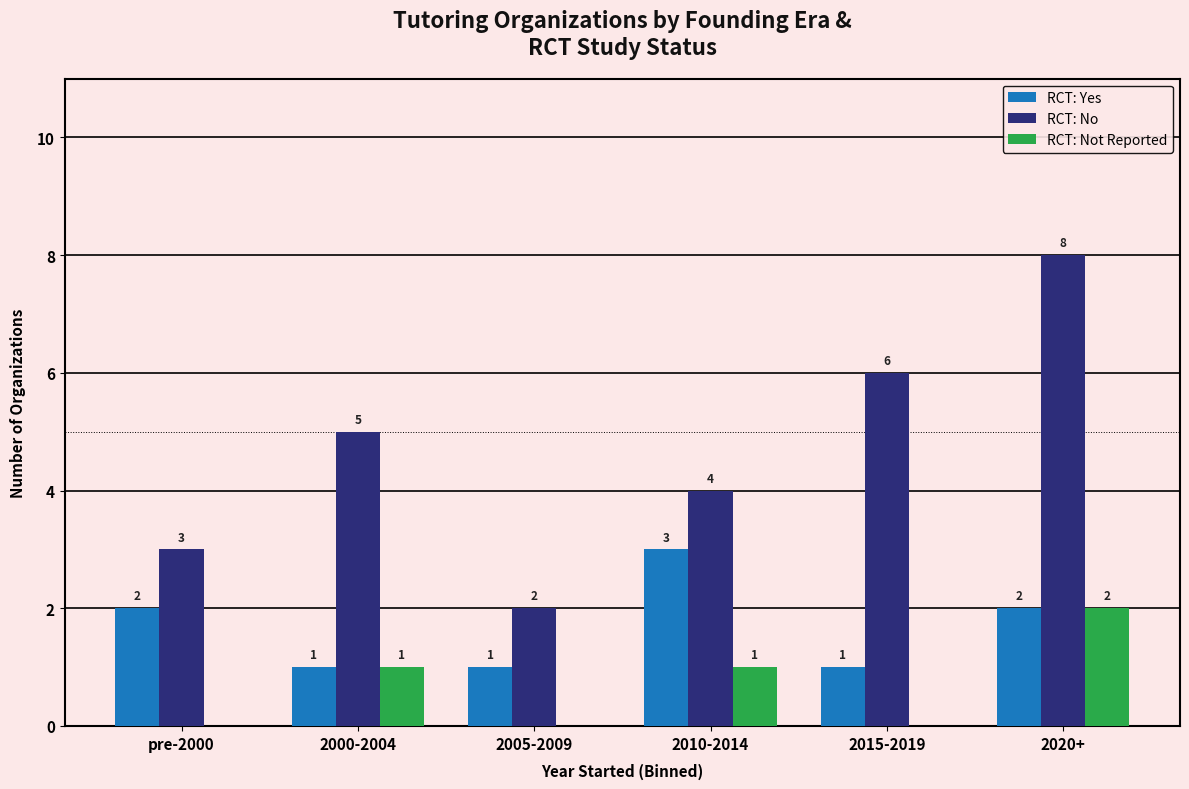

Reading left to right, what are all the values shown in this chart?

RCT: Yes: pre-2000=2	2000-2004=1	2005-2009=1	2010-2014=3	2015-2019=1	2020+=2
RCT: No: pre-2000=3	2000-2004=5	2005-2009=2	2010-2014=4	2015-2019=6	2020+=8
RCT: Not Reported: pre-2000=0	2000-2004=1	2005-2009=0	2010-2014=1	2015-2019=0	2020+=2